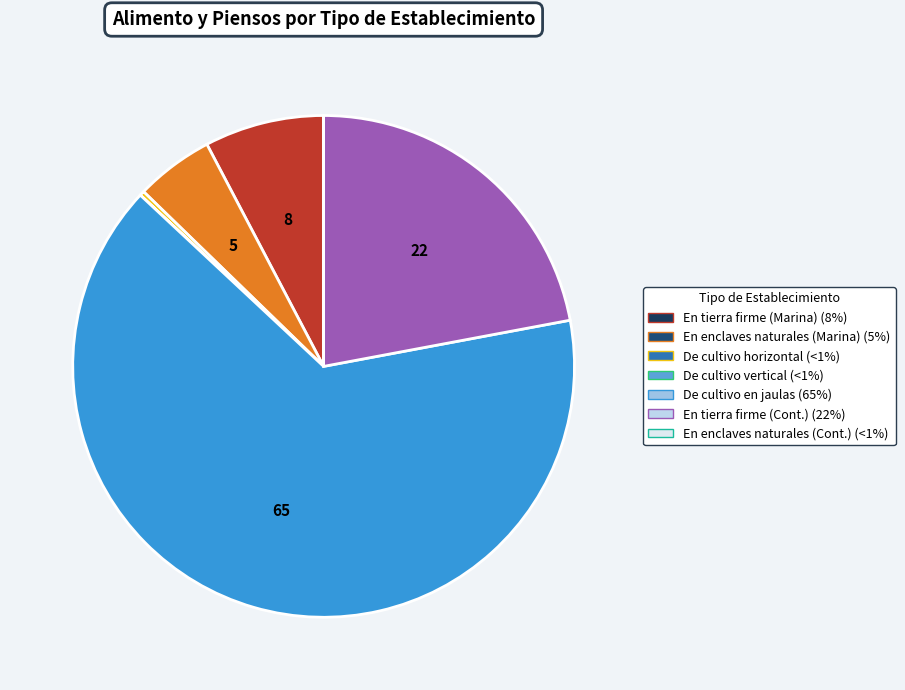

Is there any slice that represents more than half of the pie?

Yes